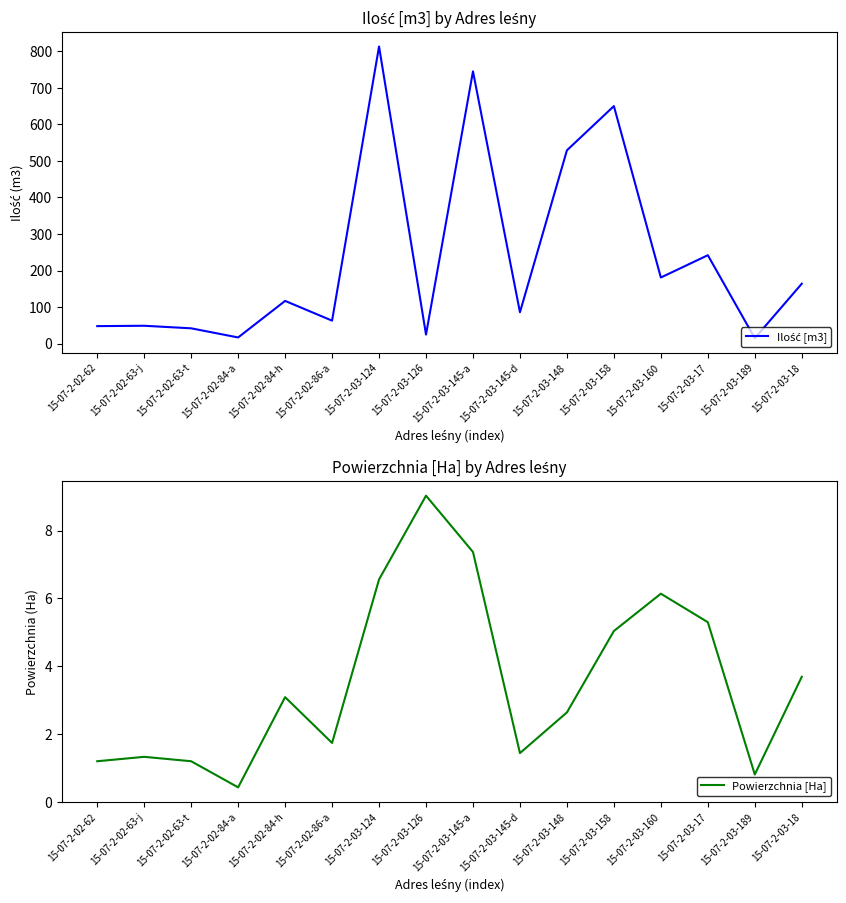

True or false: Ilość [m3] and Powierzchnia [Ha] intersect in this chart.

False